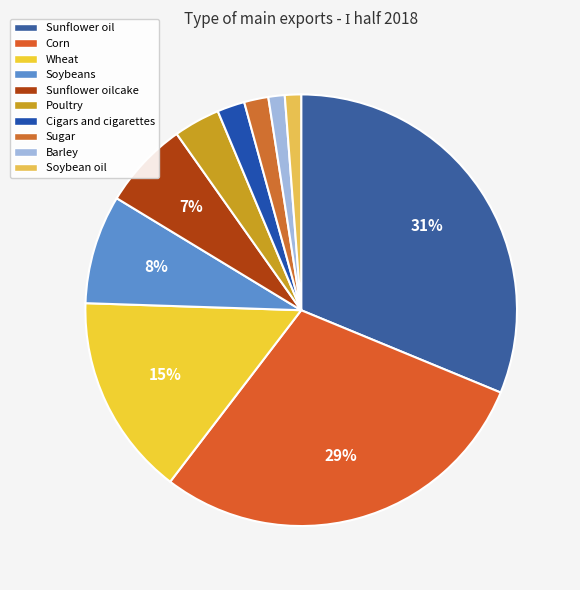

Does Sugar represent more than half of the total?

No